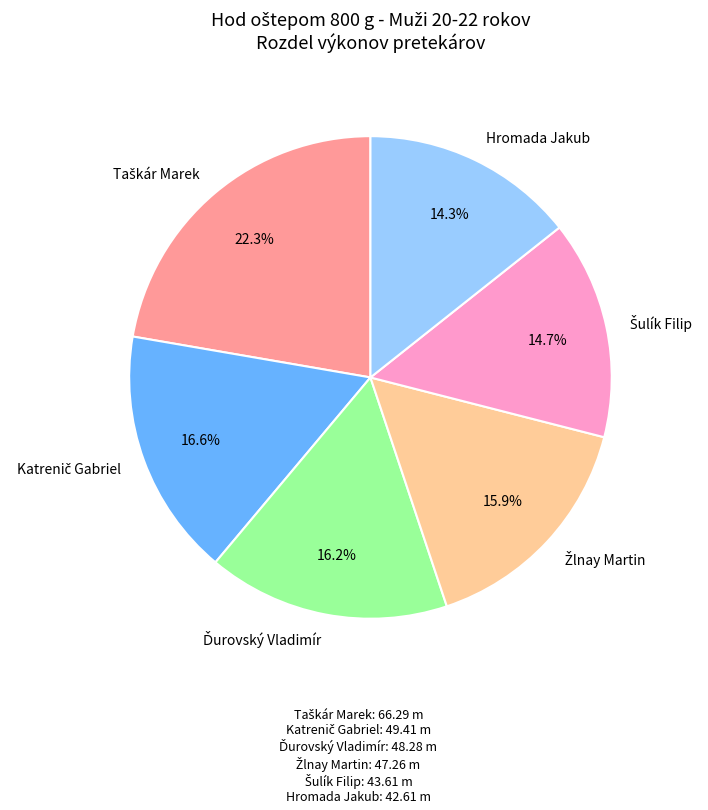

Is there any slice that represents more than half of the pie?

No